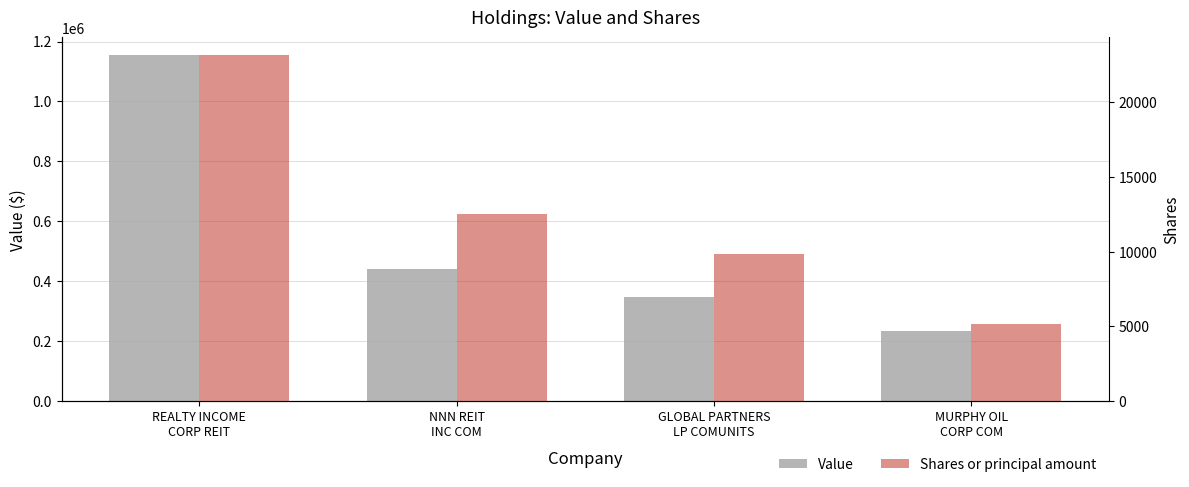

How many groups of bars are there?

4